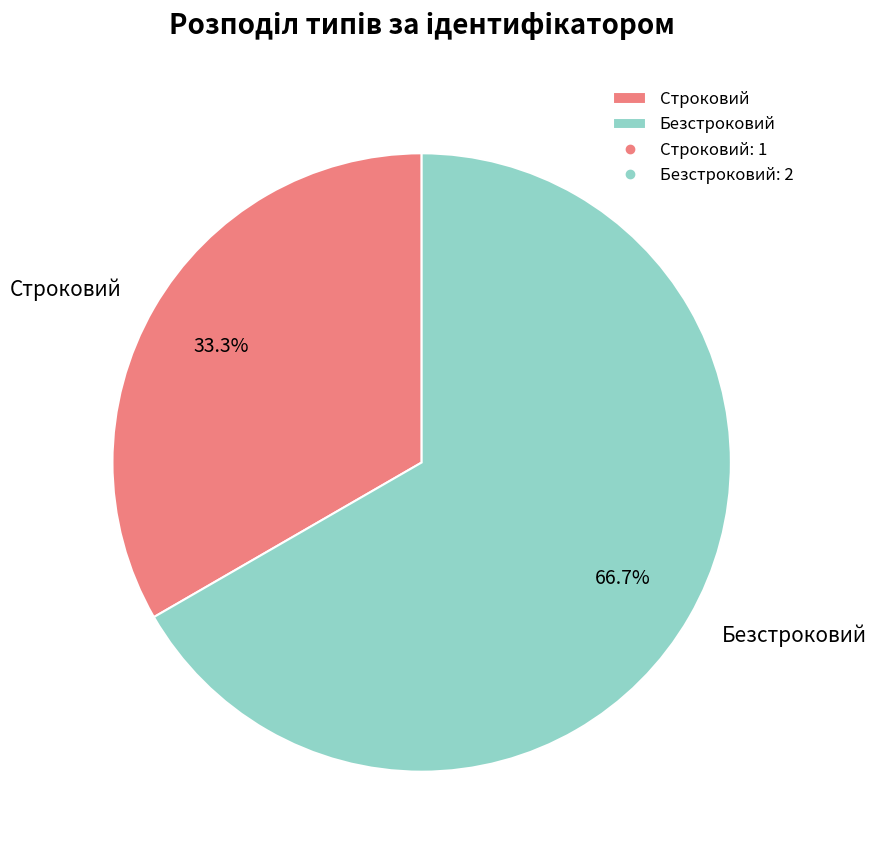

How many segments does this pie chart have?

2